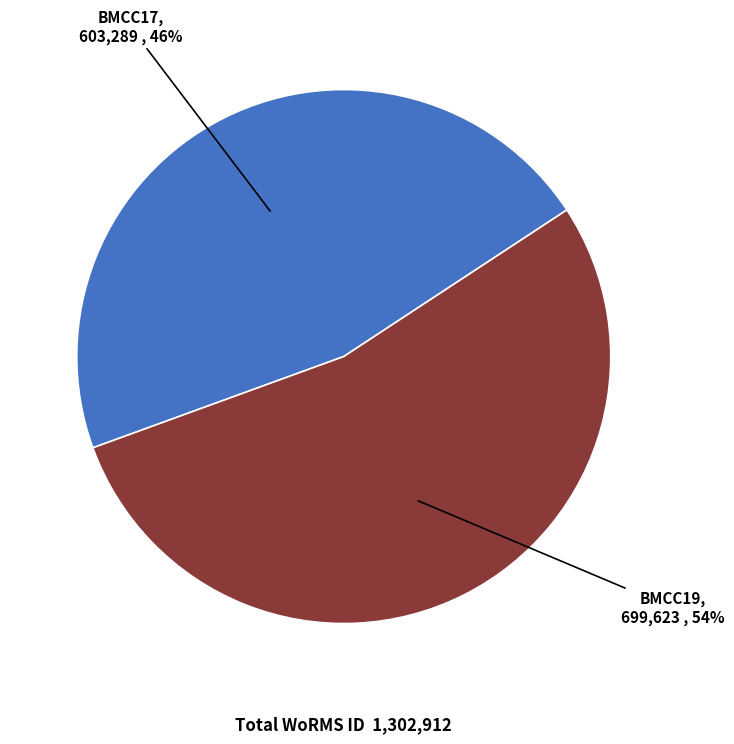

True or false: BMCC19 accounts for 63% of the total.

False